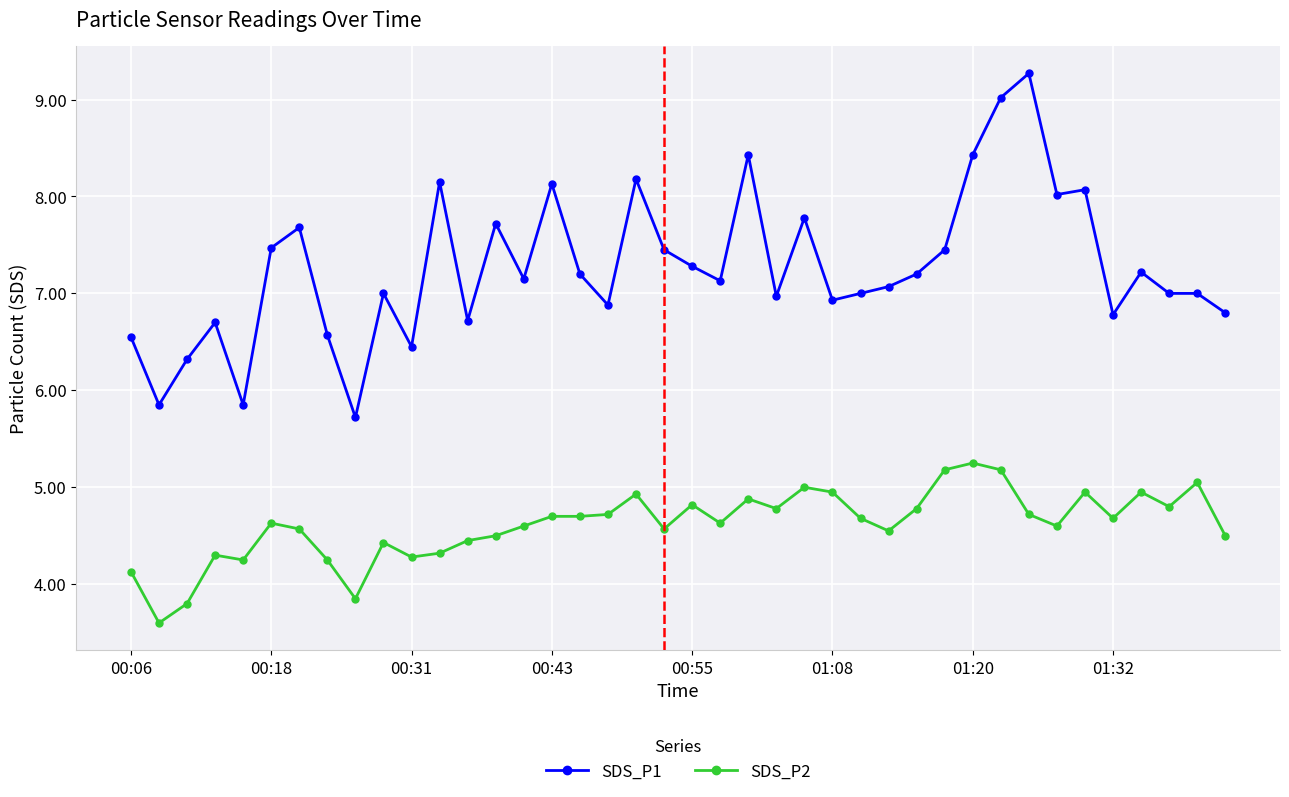

True or false: SDS_P1 and SDS_P2 cross at least once.

False